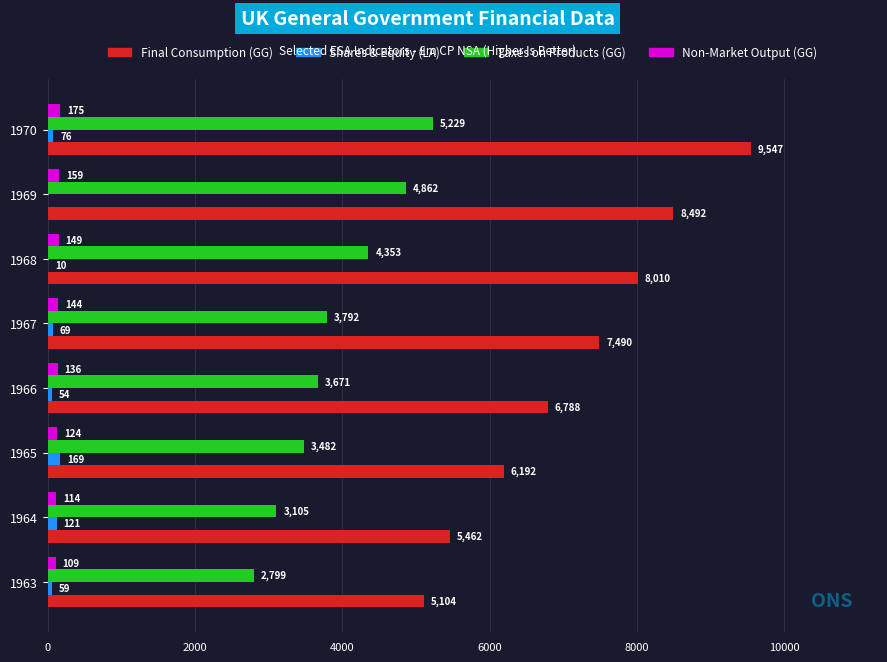

What is the average value of the Taxes on Products (GG) series?

3912